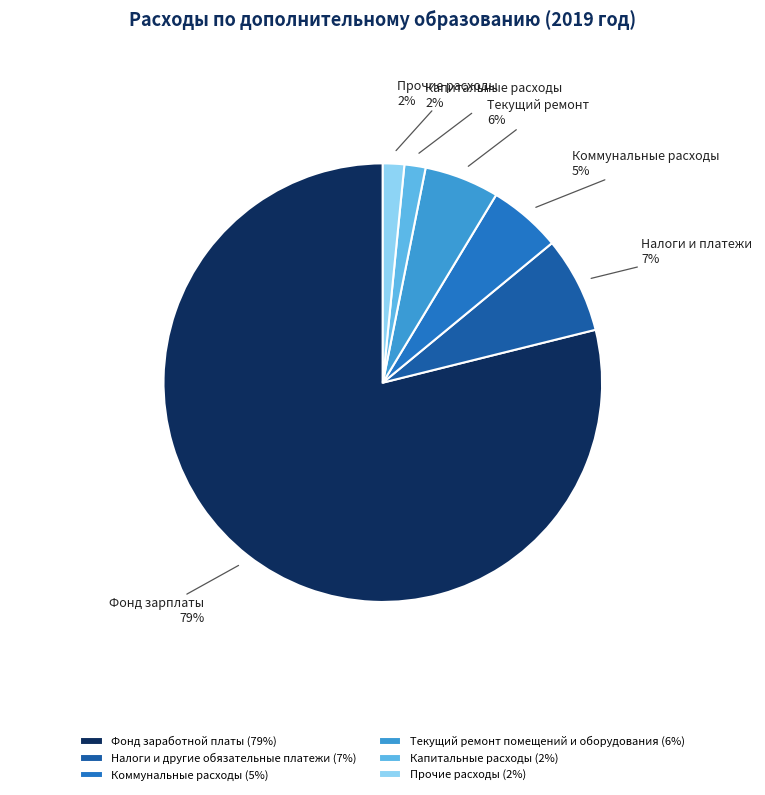

Is Фонд заработной платы the majority of the pie?

Yes